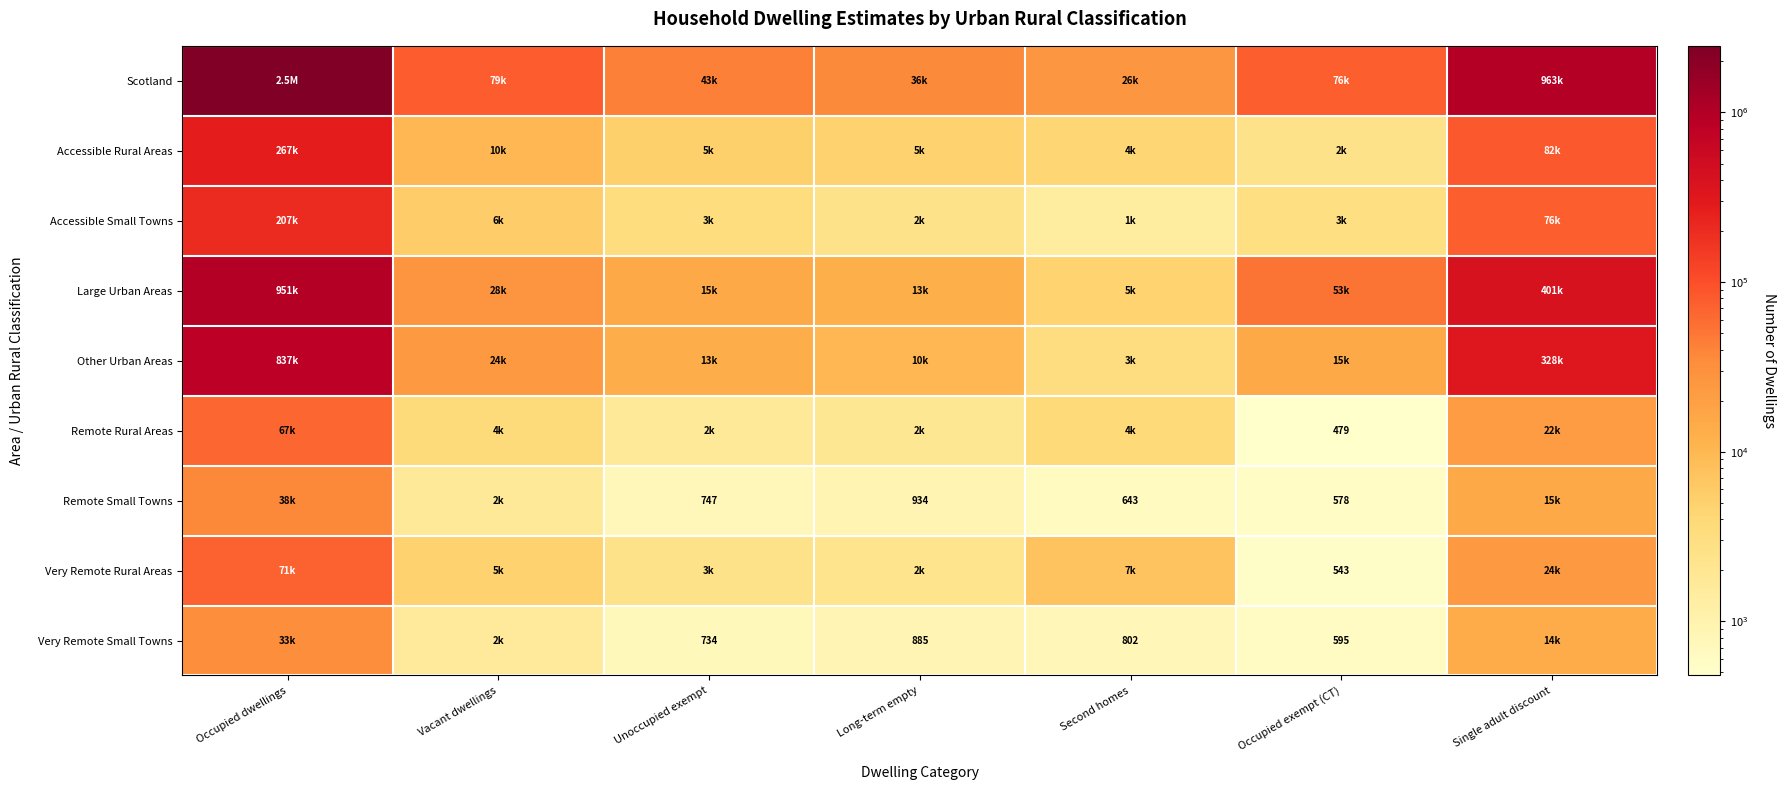

What is the difference between the highest and lowest values at Long-term empty?

35538